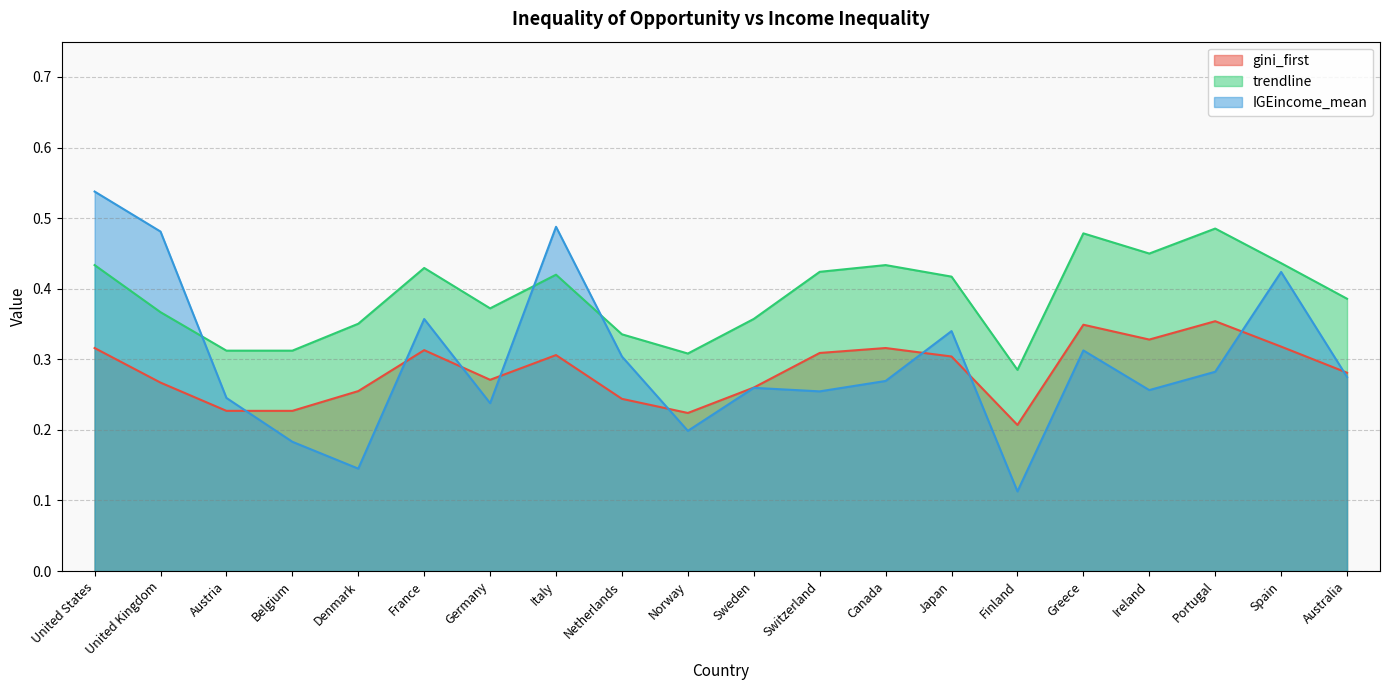

Is the value of gini_first at Italy greater than the value of IGEincome_mean at Austria?

Yes